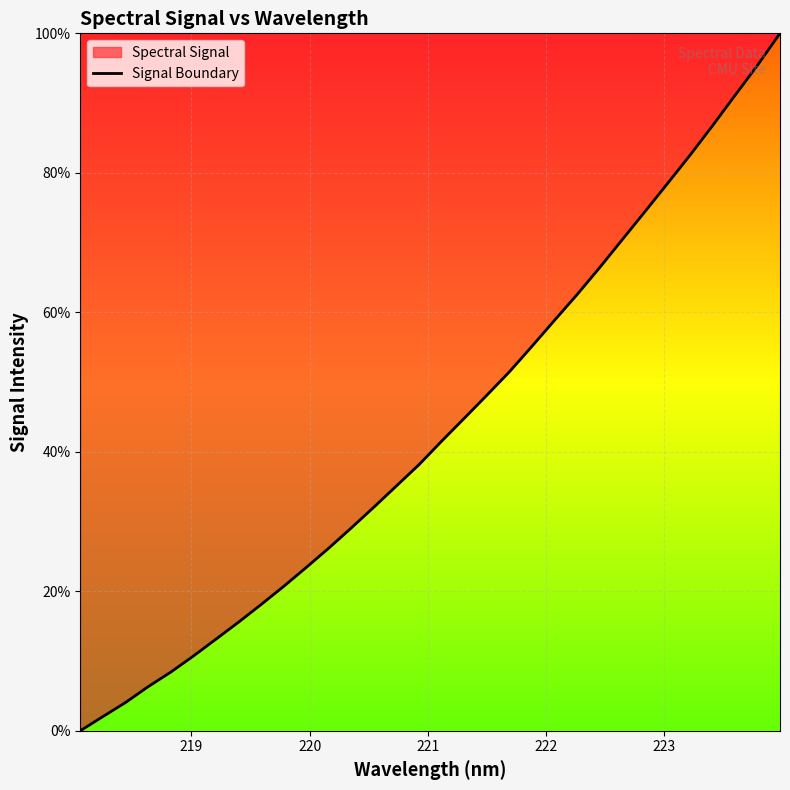

What is the value of the 17th point from the left?

41.5